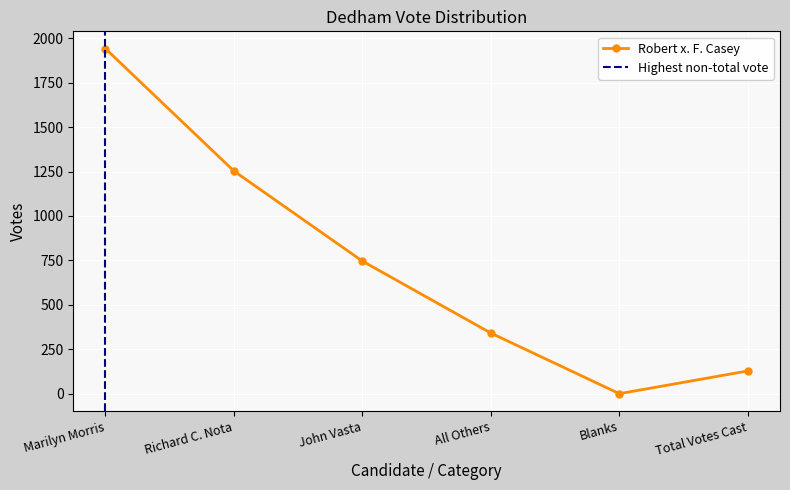

Which has a higher value, Richard C. Nota or All Others?

Richard C. Nota